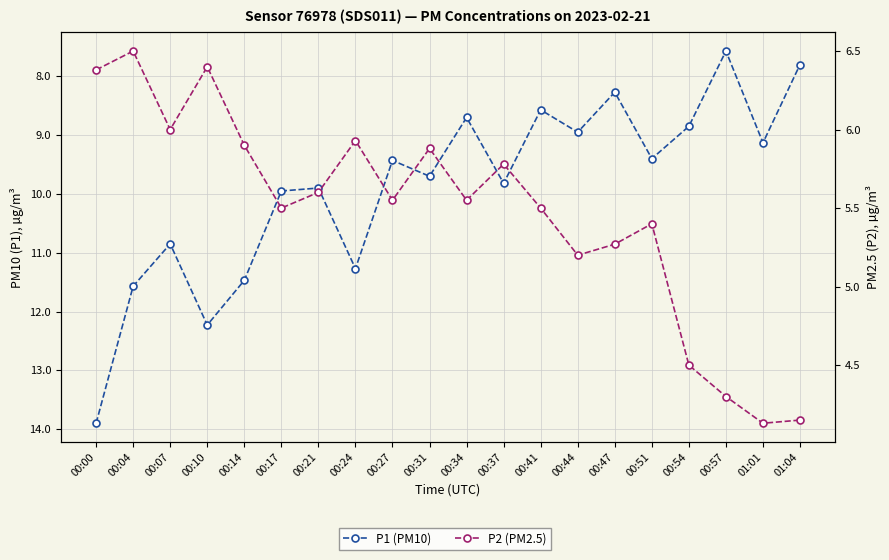

What is the maximum value shown in the chart?

13.9